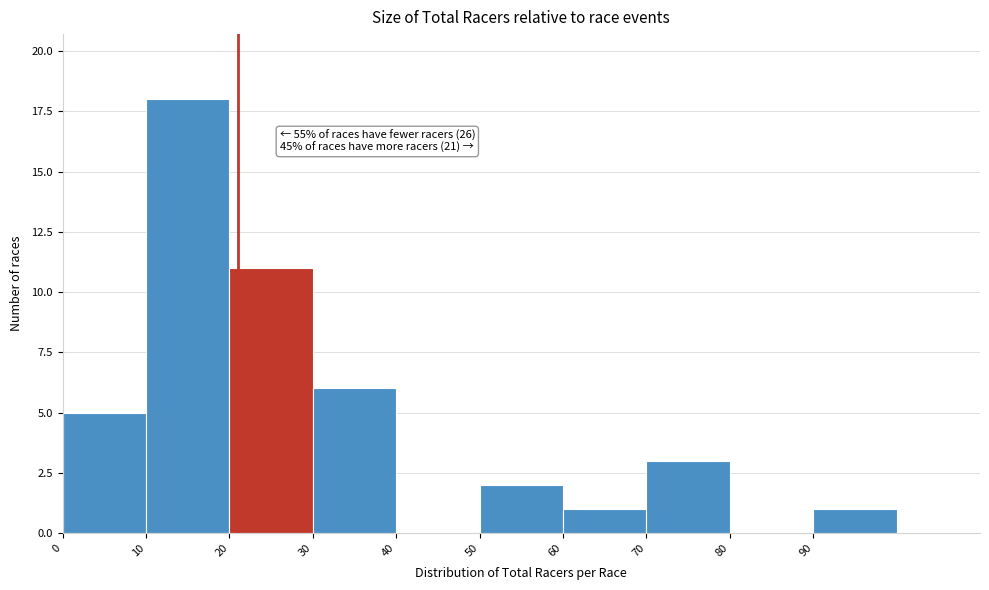

Which range on the x-axis has the tallest bar?

10 to 20